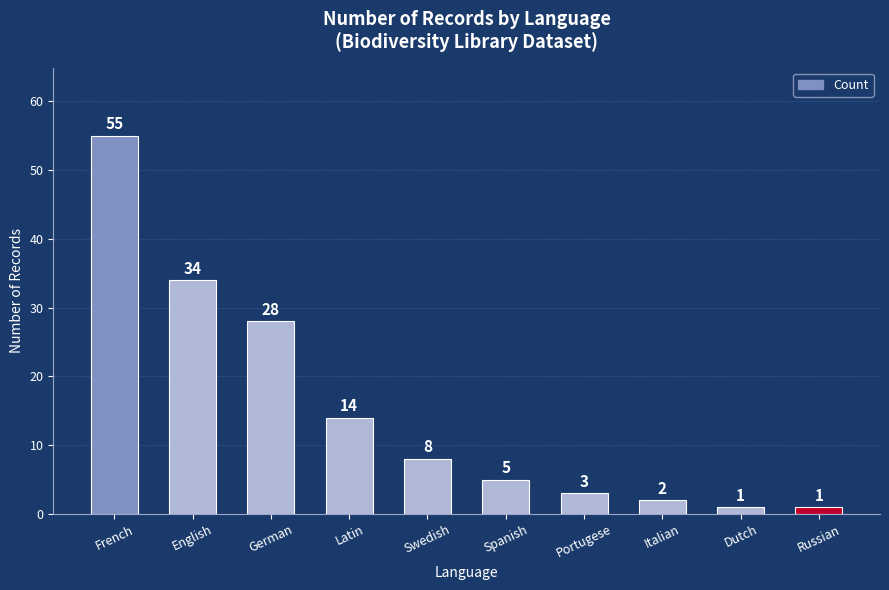

What is the difference between the maximum and second lowest values?

54